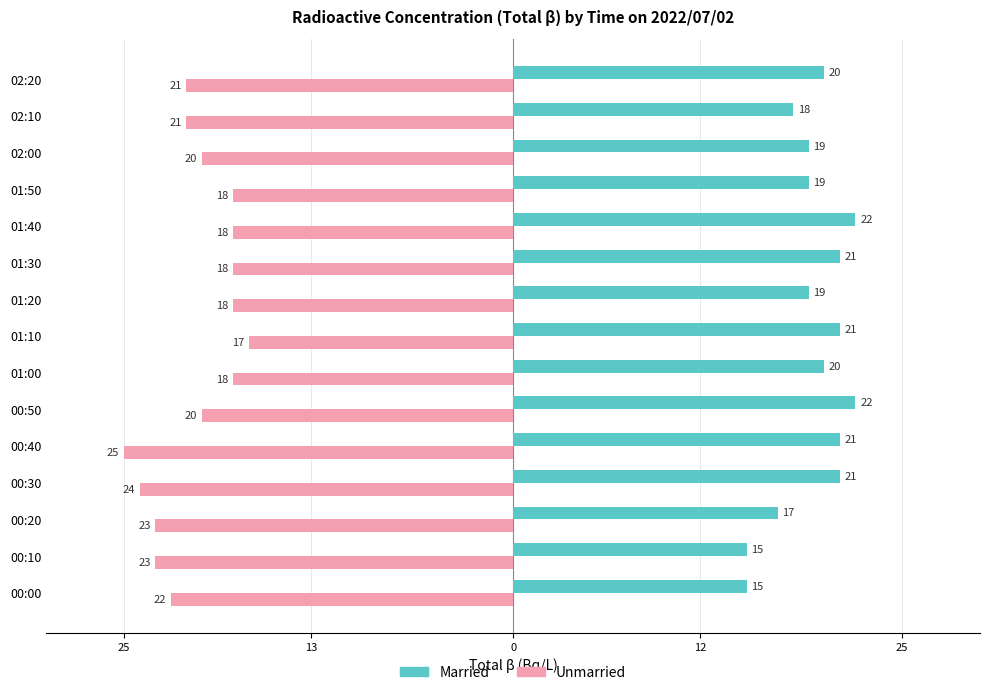

What are all the series names shown in the legend?

Married, Unmarried